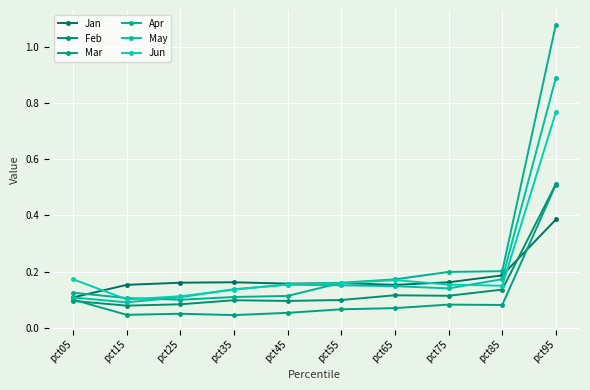

How many lines are shown in the chart?

6